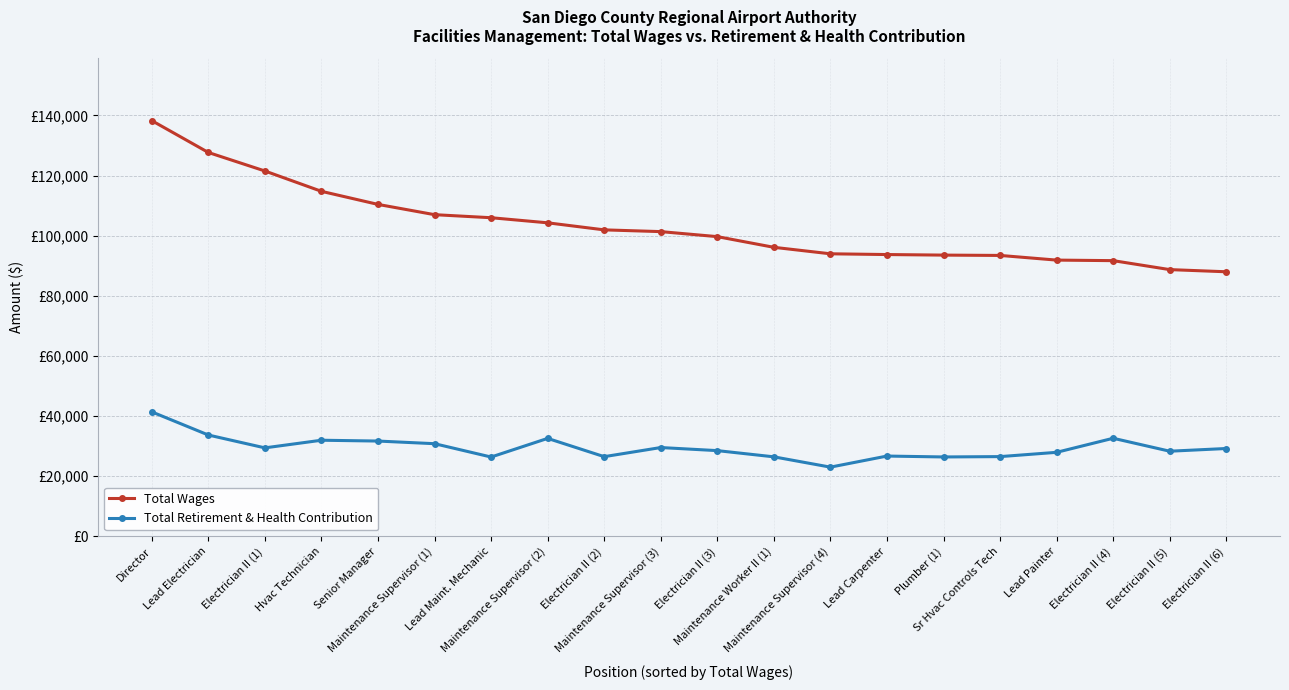

True or false: Total Wages and Total Retirement & Health Contribution intersect in this chart.

False